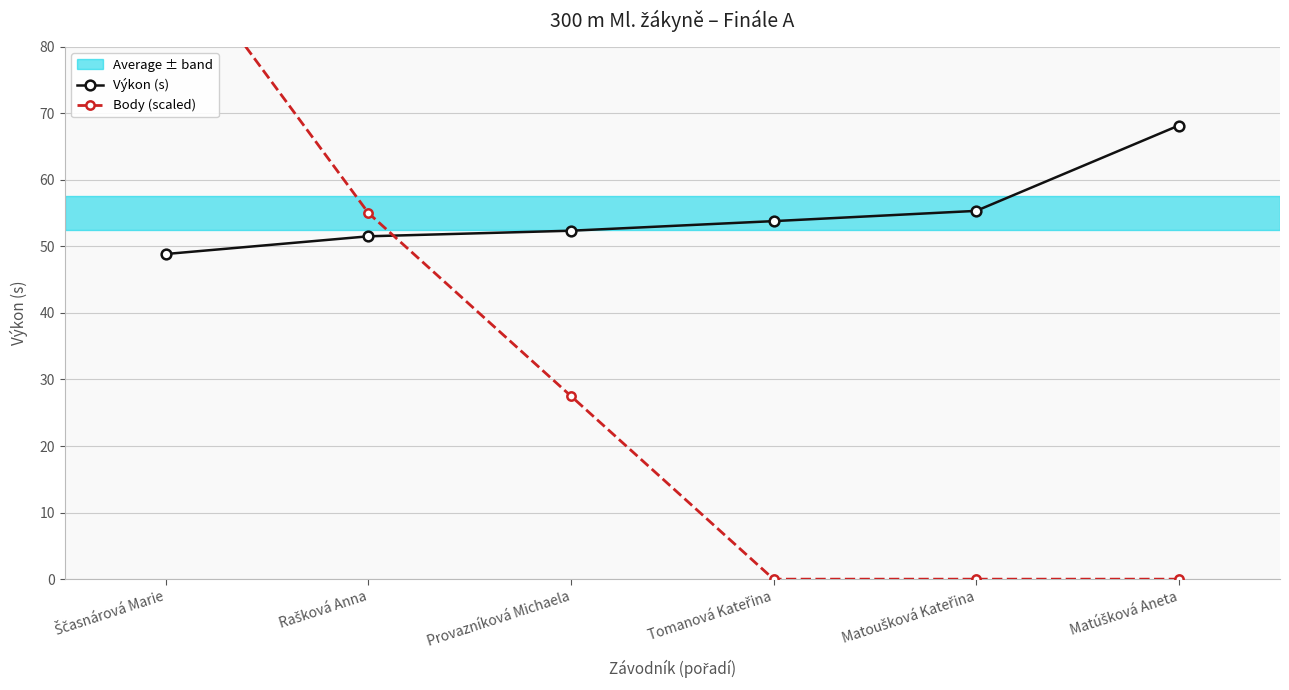

Reading left to right, what are all the values shown in this chart?

Výkon (s): 48.9	51.5	52.4	53.8	55.3	68.2
Body (scaled): 96.2	55.0	27.5	0.0	0.0	0.0